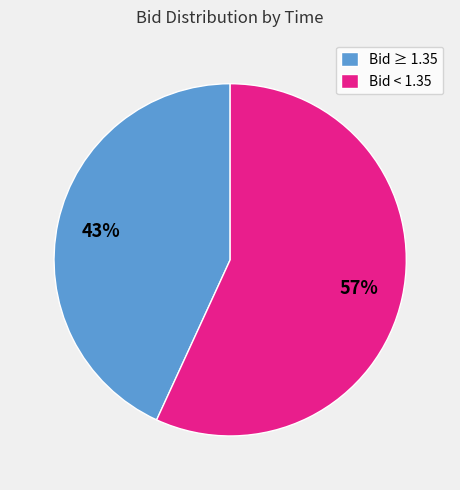

Combined, do Bid < 1.35 and Bid ≥ 1.35 account for over 50%?

Yes